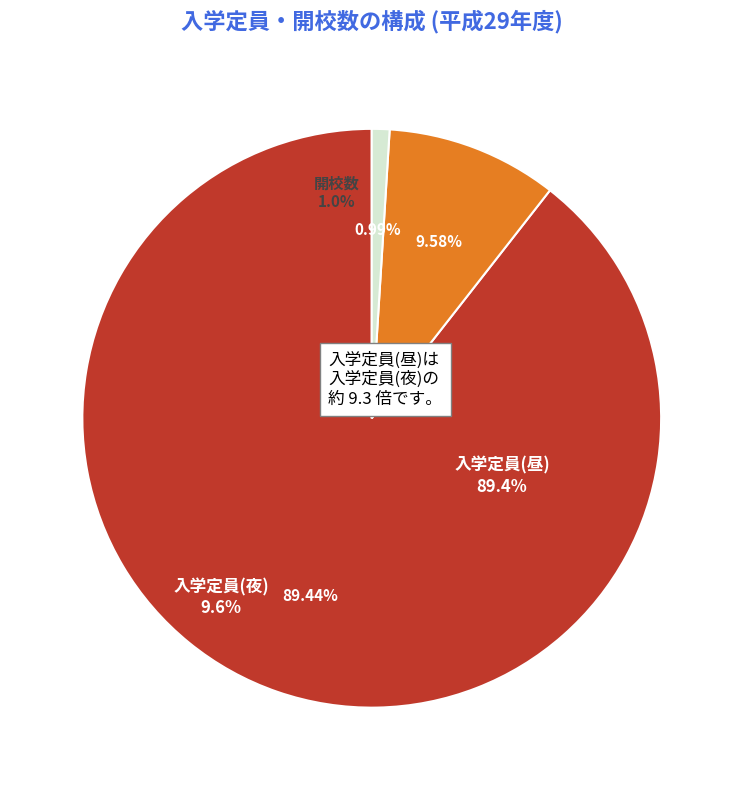

The 入学定員(夜) slice represents 1% of the pie. True or false?

False